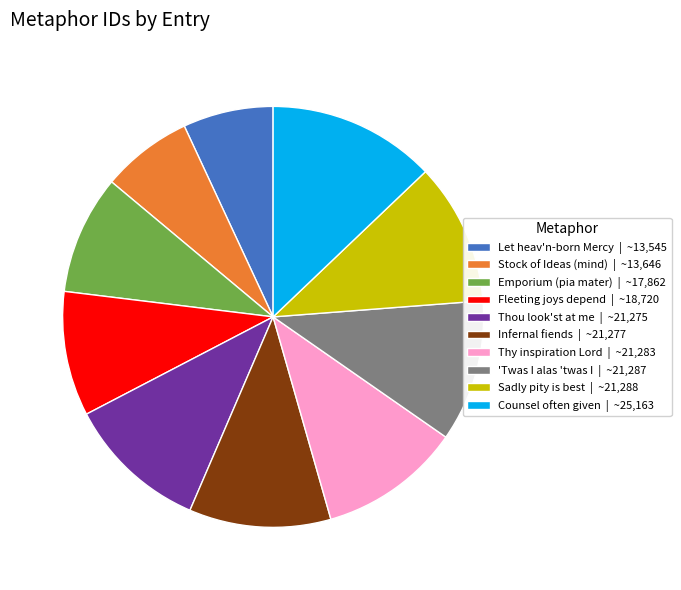

Does Thy inspiration Lord | ~21,283 account for over 50% of the chart?

No